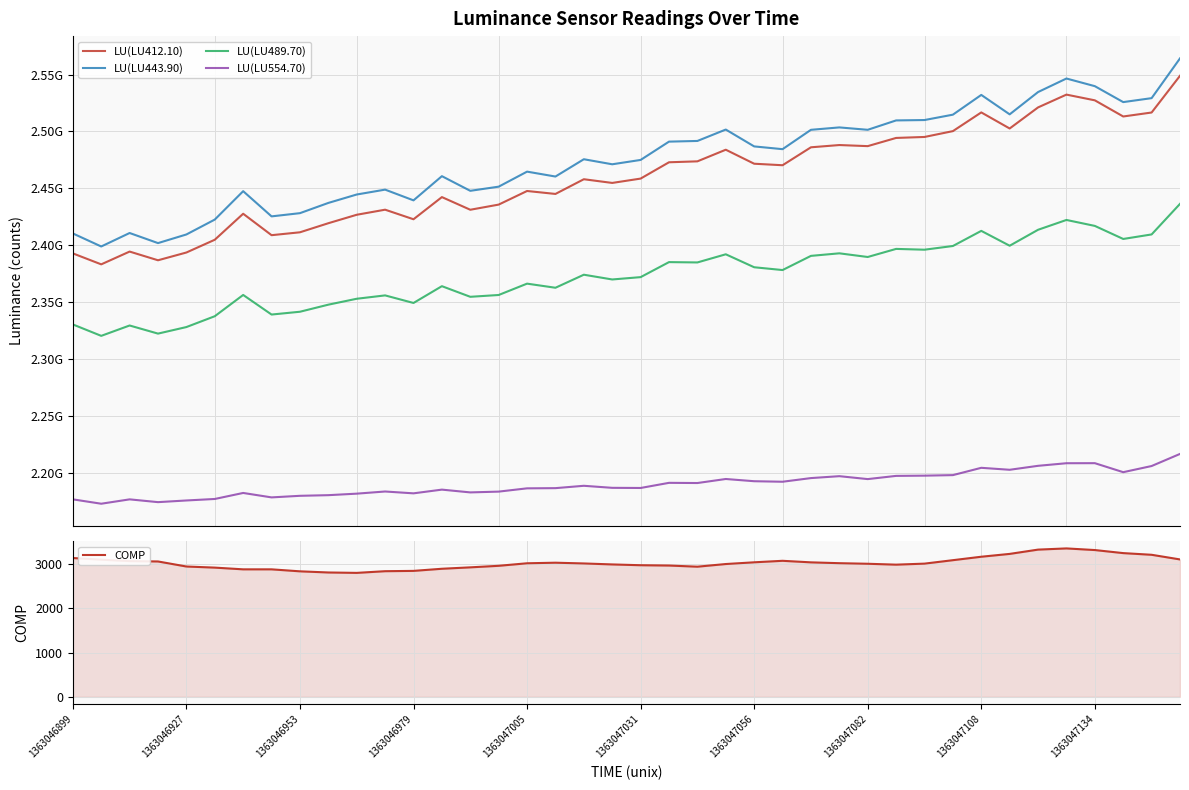

At which category does COMP reach its first local valley?

10